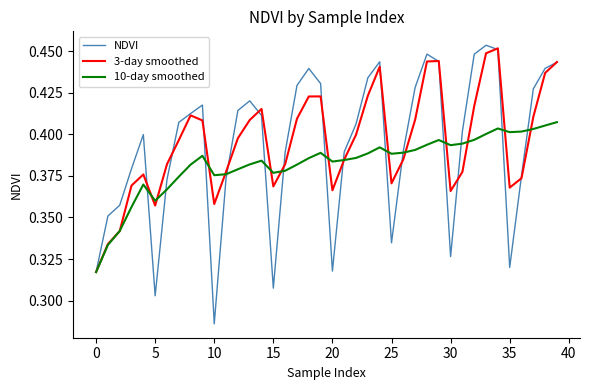

How many 10-day smoothed values are between 0 and 1?

40